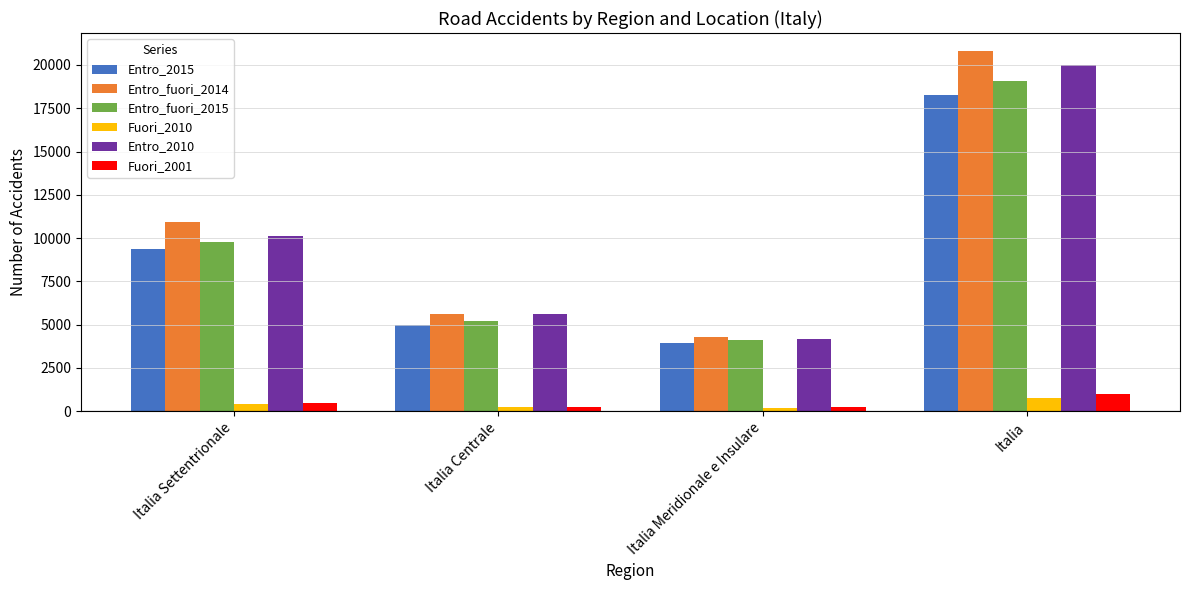

Is the value of Fuori_2010 at Italia greater than the value of Entro_fuori_2014 at Italia?

No